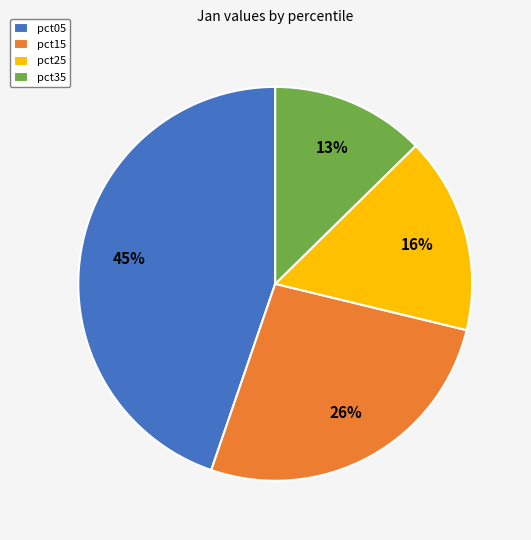

What percentage is the pct15 slice, to the nearest percent?

26%